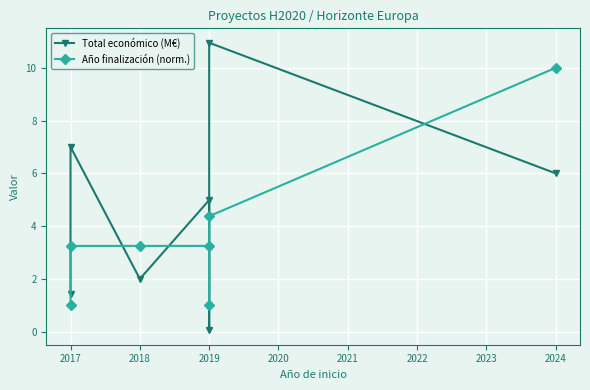

List the series in order of their overall mean, highest first.

Total económico (M€), Año finalización (norm.)